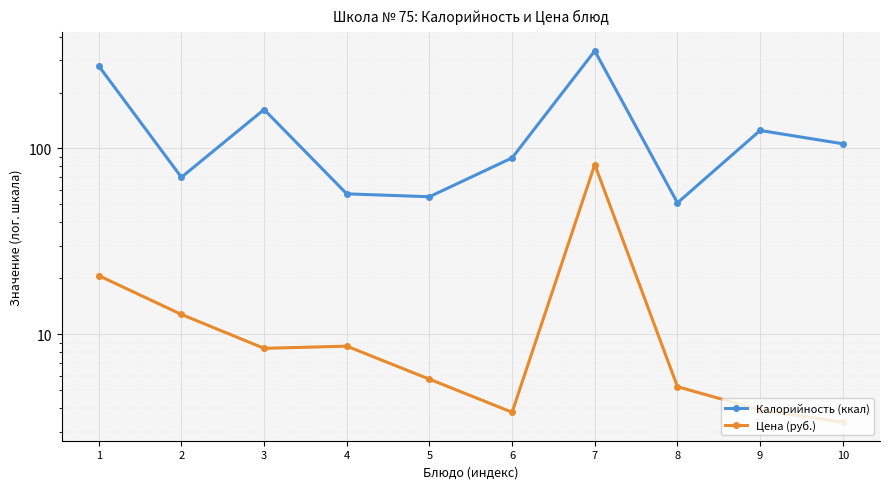

Which category has the lowest value across all series?

10